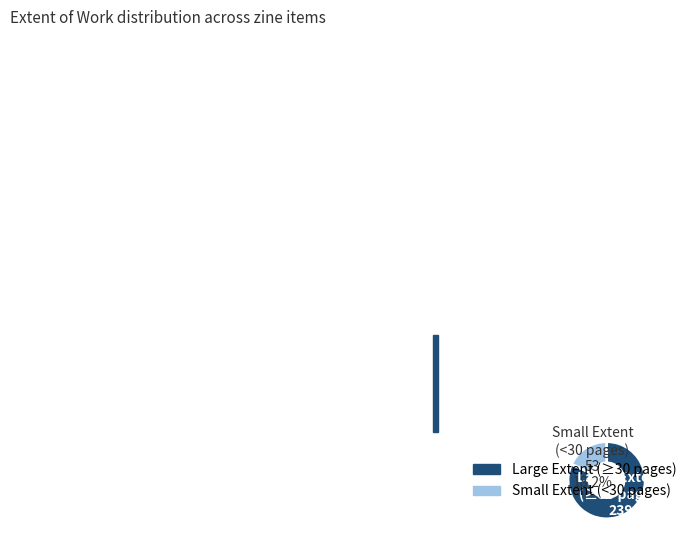

To the nearest percent, what is the average slice percentage?

50%